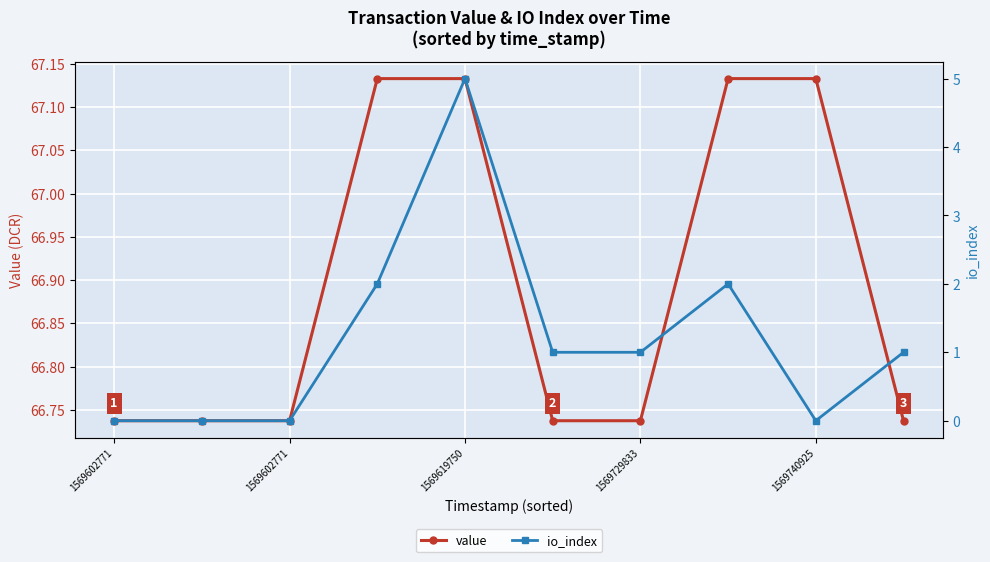

List the series in order of their overall mean, highest first.

value, io_index